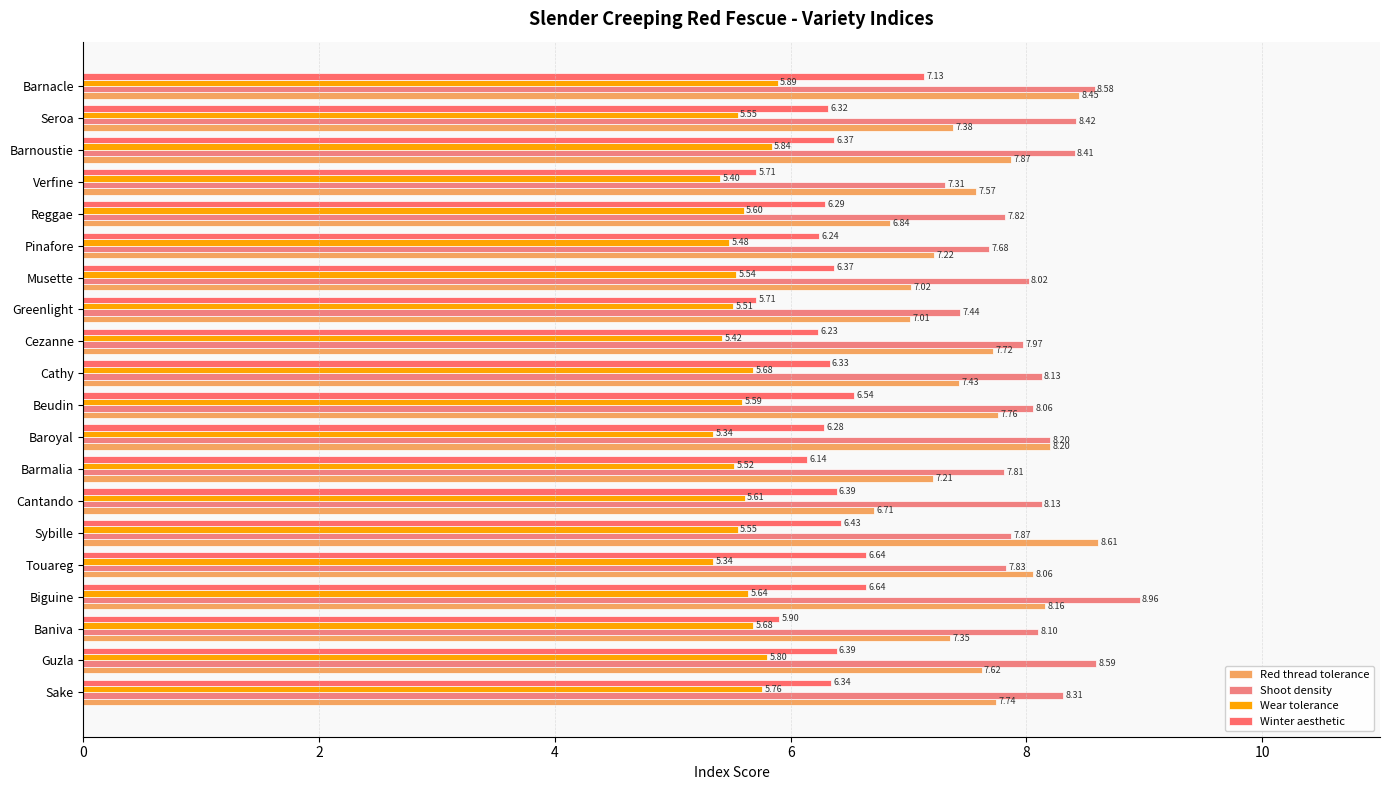

How many values in the Winter aesthetic series exceed 6?

17